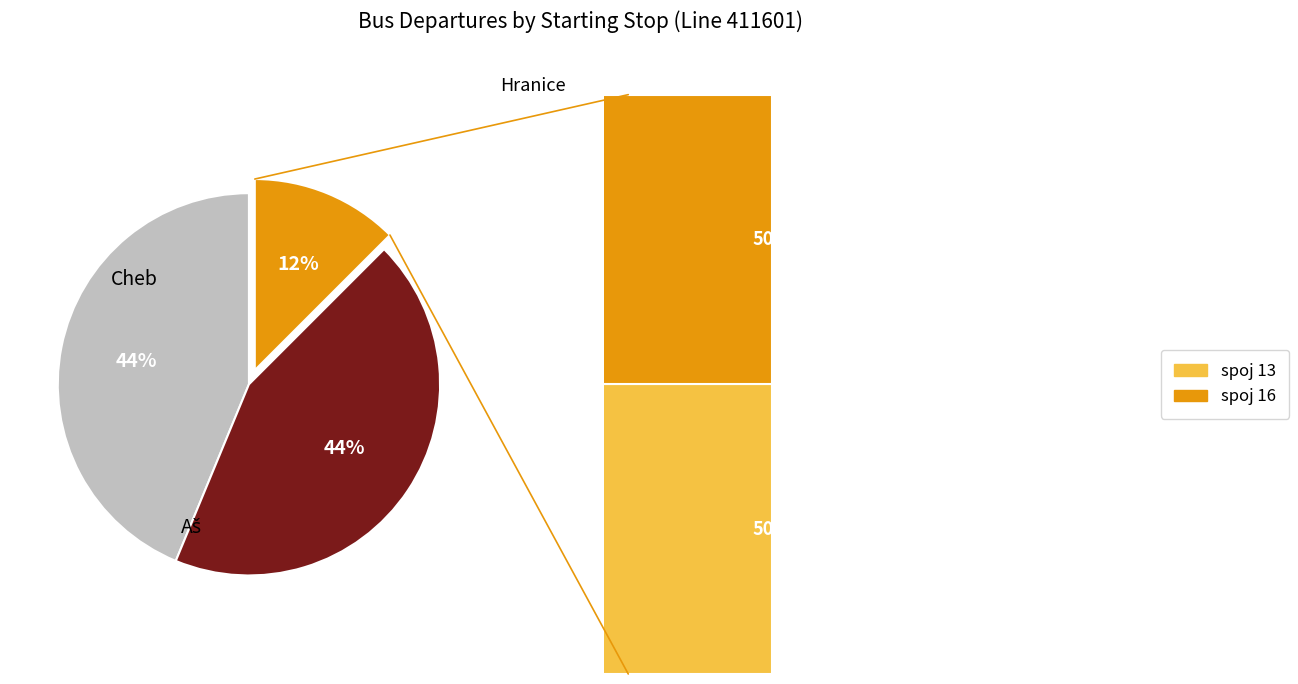

The Hranice slice represents 4% of the pie. True or false?

False